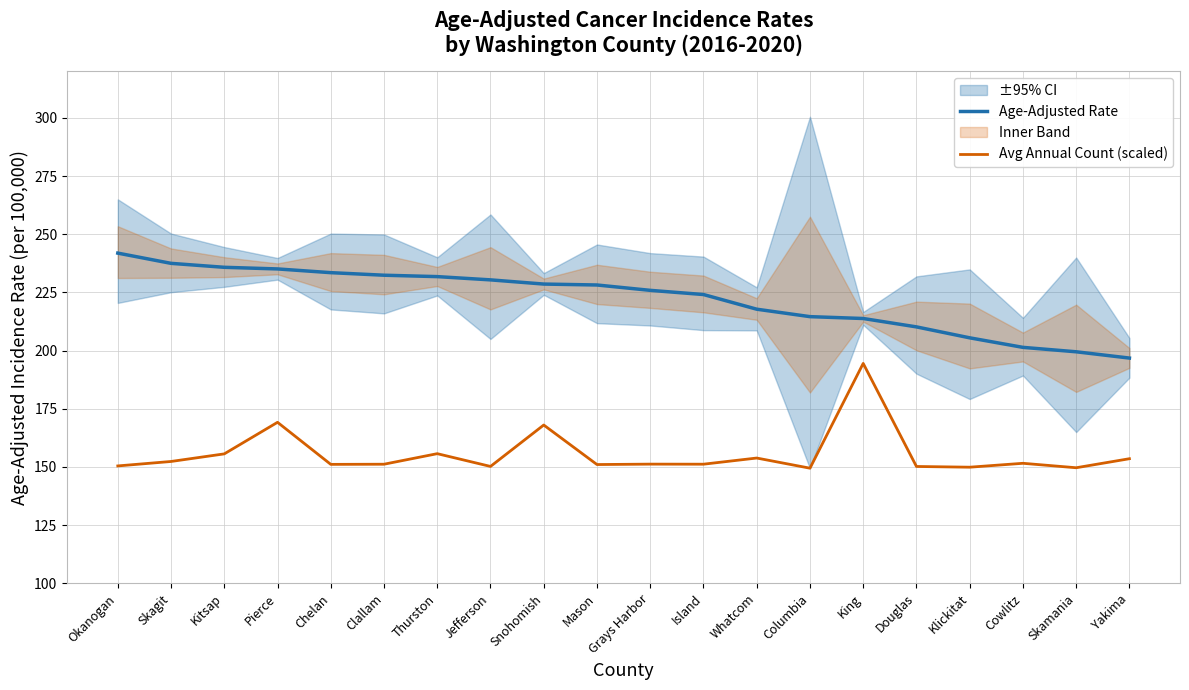

True or false: Age-Adjusted Rate has a value of 335.0 at Skagit.

False